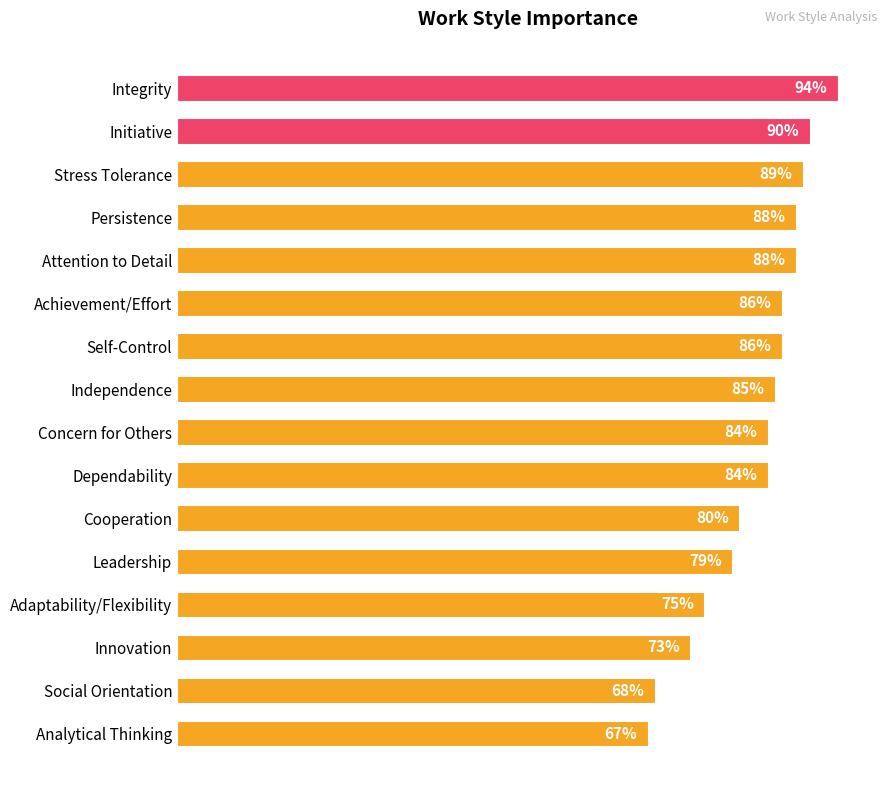

Which label corresponds to the largest value in the chart?

Integrity